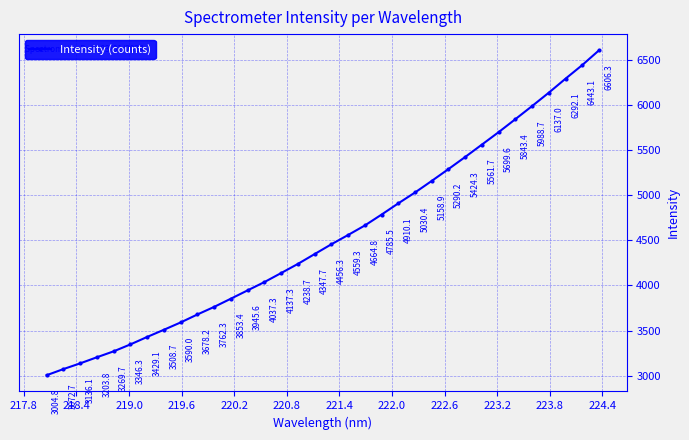

What is the value of the 27th point from the left?

5561.7